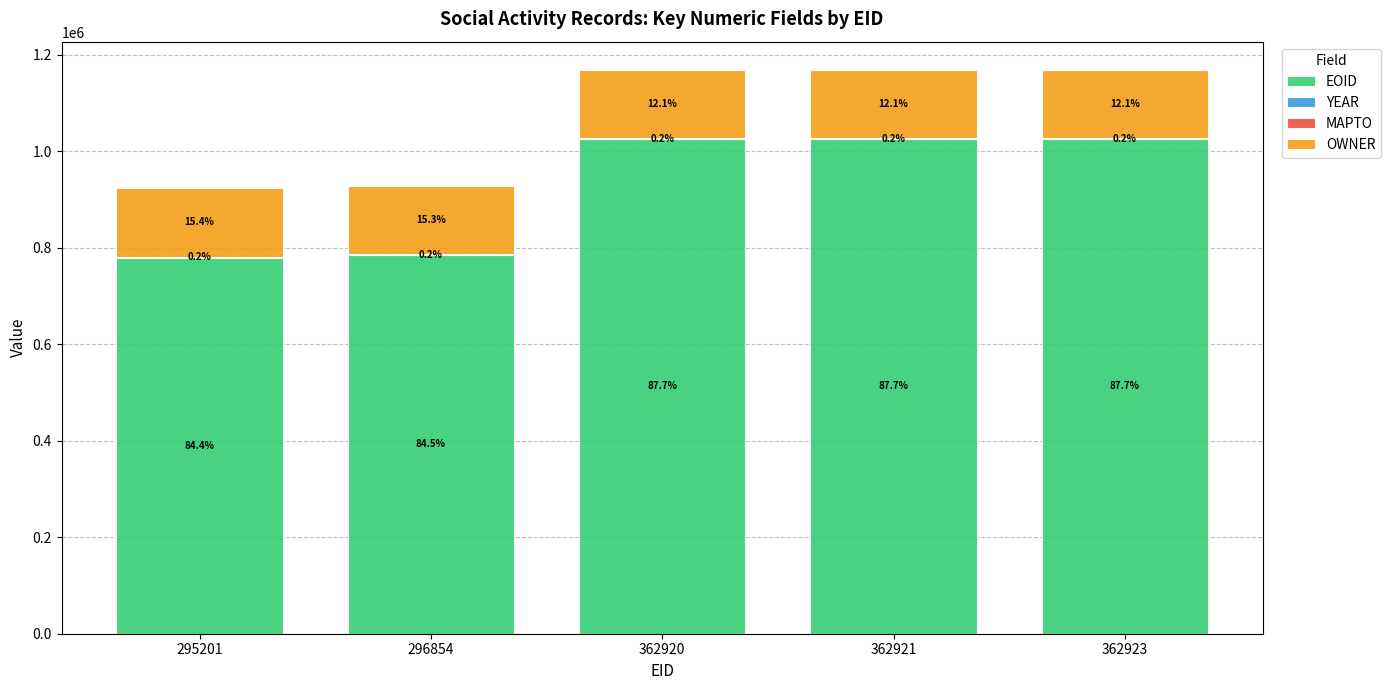

Are the bars horizontal?

No